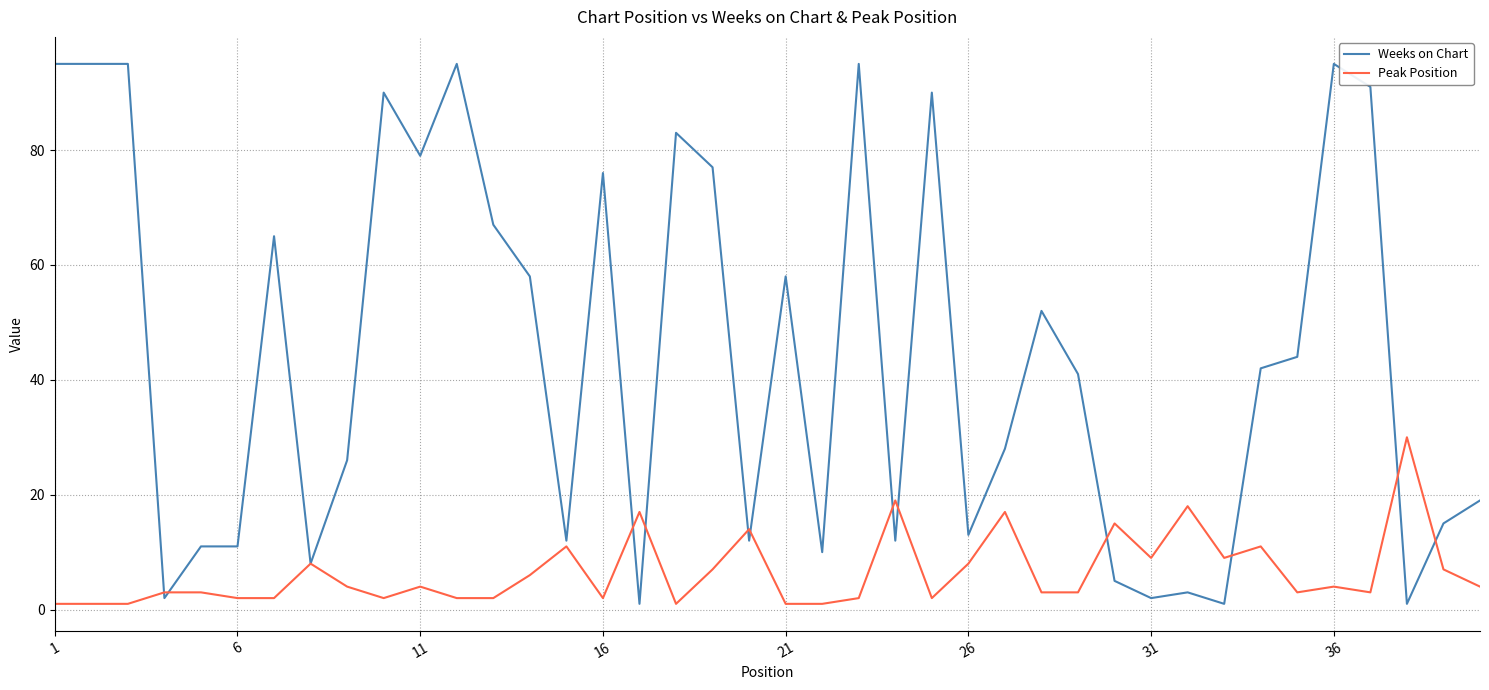

Which series has the largest range (max minus min)?

Weeks on Chart